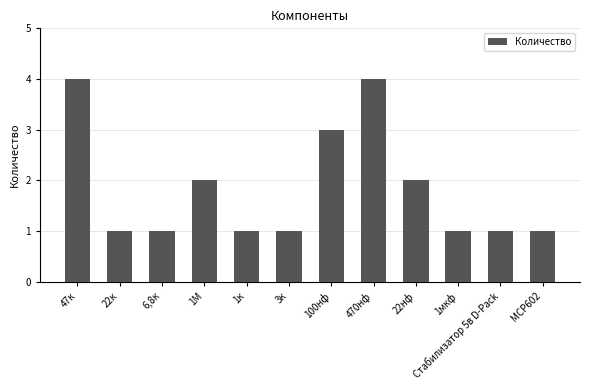

Does the chart contain stacked bars?

No